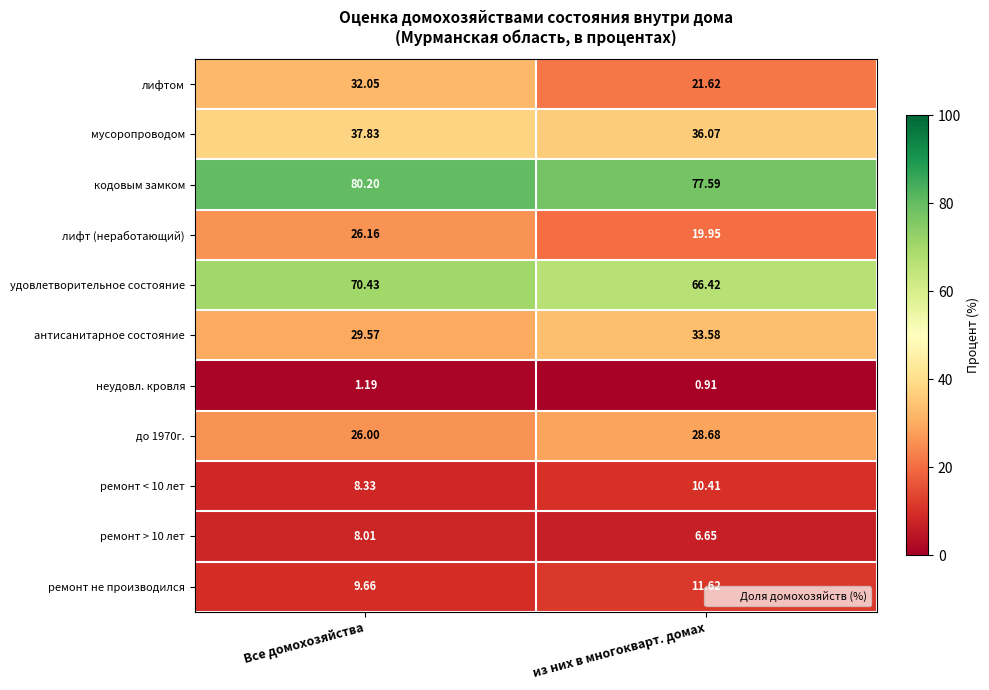

At which label is мусоропроводом closest to 36?

из них в многокварт. домах